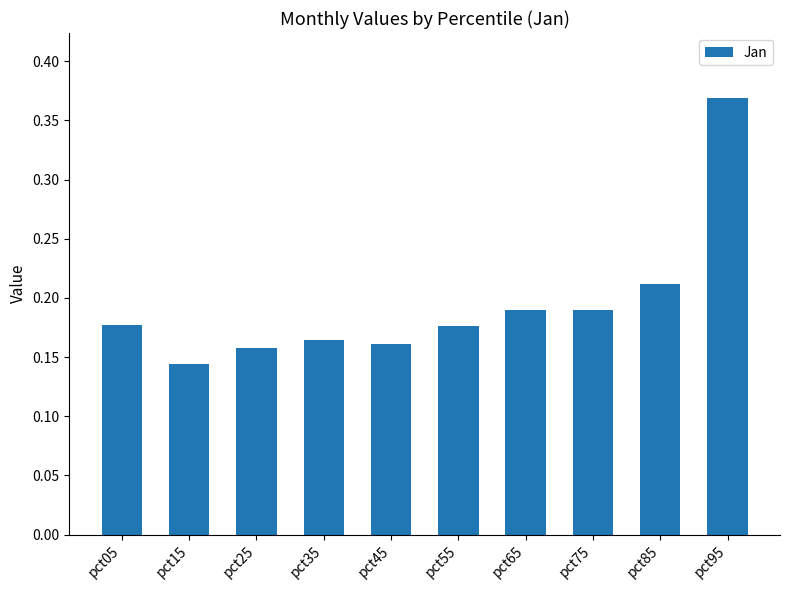

What is the sum of all values?

1.9